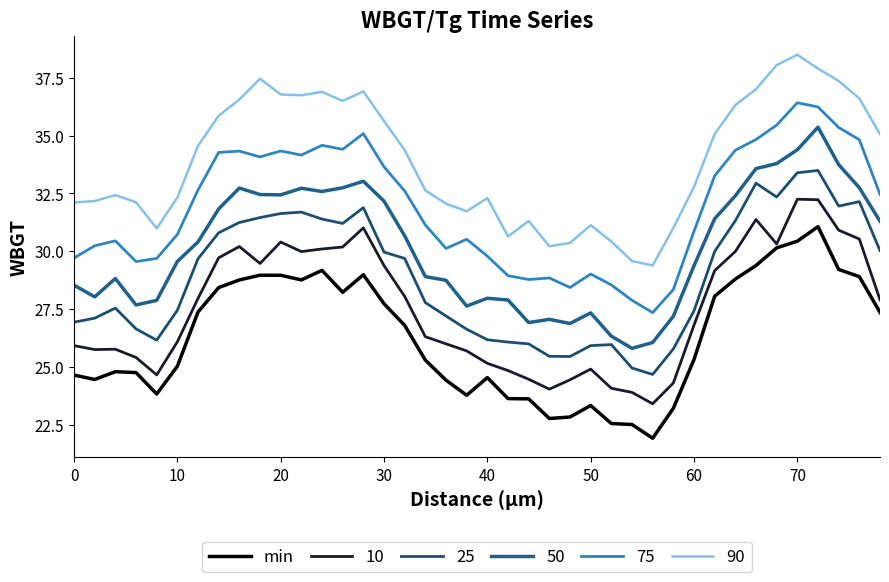

Does the chart display data point markers on the line(s)?

No